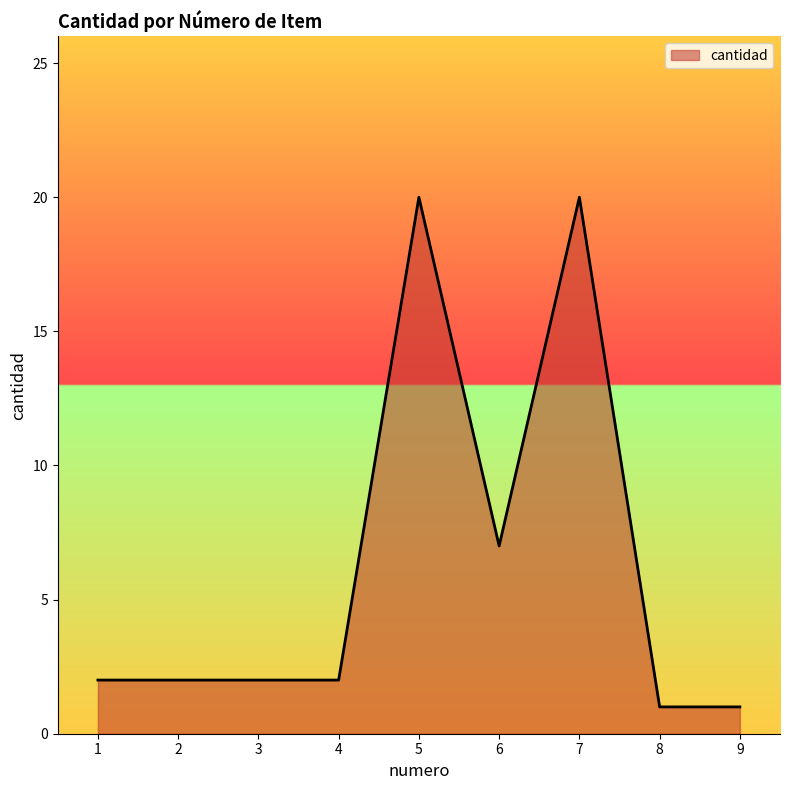

What is the change in value from 6 to 8?

-6